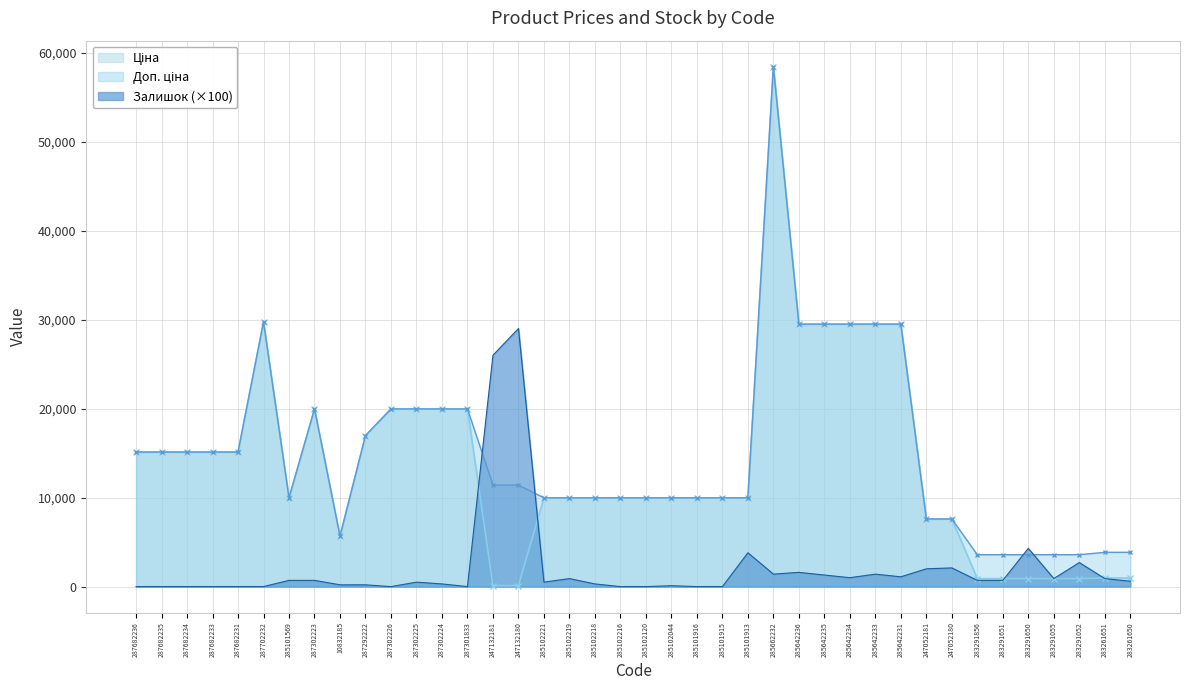

What is the difference between the second highest and minimum values in the Залишок series?

26000.0